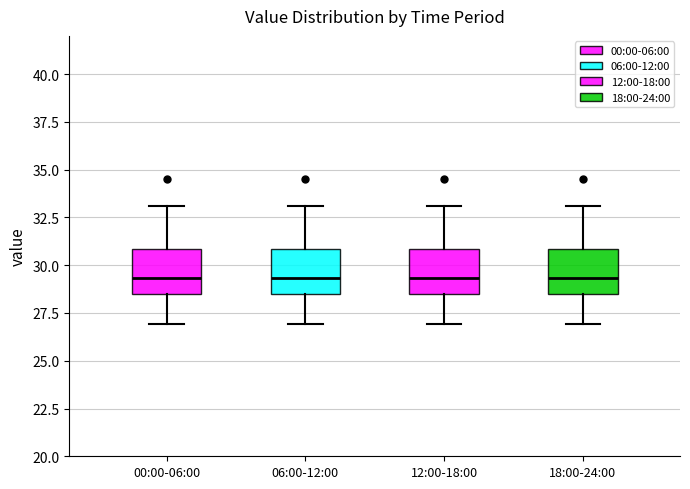

Reading left to right, read every box against the y-axis: the position of its median line, the range the box covers, and the ends of its whiskers. The values are not printed on the chart, so give them approximately, as read against the axis.

00:00-06:00: median 29.5, box 28.5 to 31.0, whiskers 27.0 to 33.0
06:00-12:00: median 29.5, box 28.5 to 31.0, whiskers 27.0 to 33.0
12:00-18:00: median 29.5, box 28.5 to 31.0, whiskers 27.0 to 33.0
18:00-24:00: median 29.5, box 28.5 to 31.0, whiskers 27.0 to 33.0